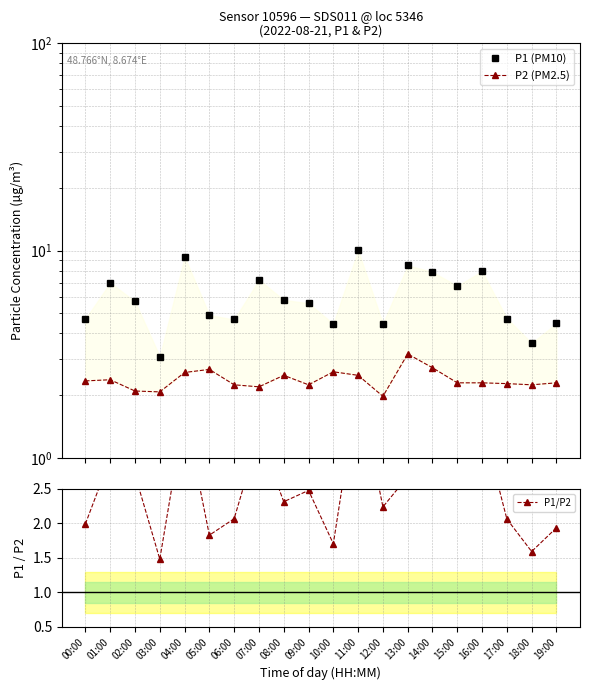

What are all the series names shown in the legend?

P1 (PM10), P2 (PM2.5), P1/P2